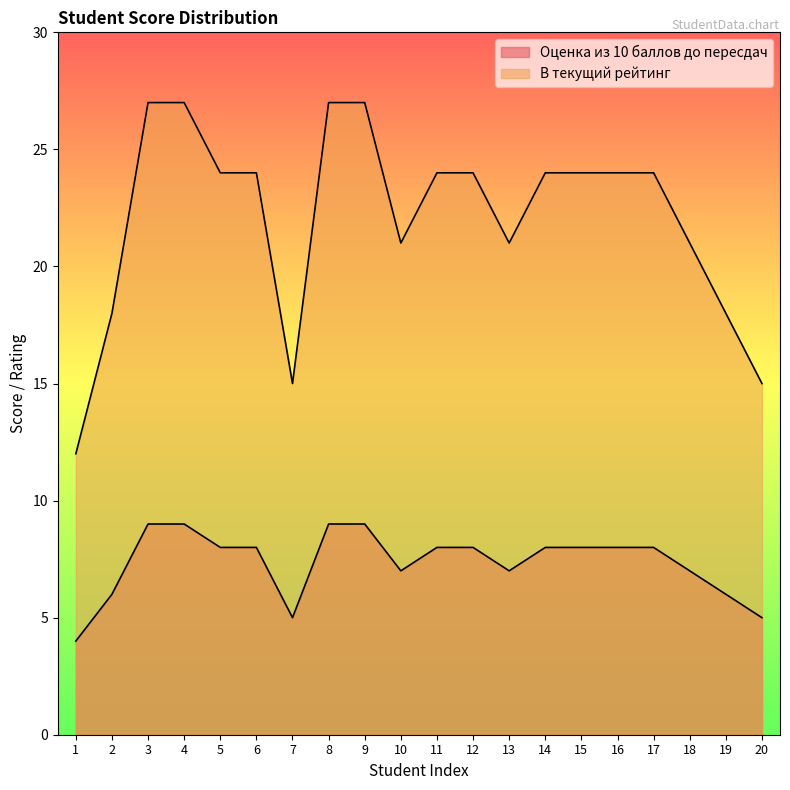

What is the difference between the maximum and minimum values in the В текущий рейтинг series?

15